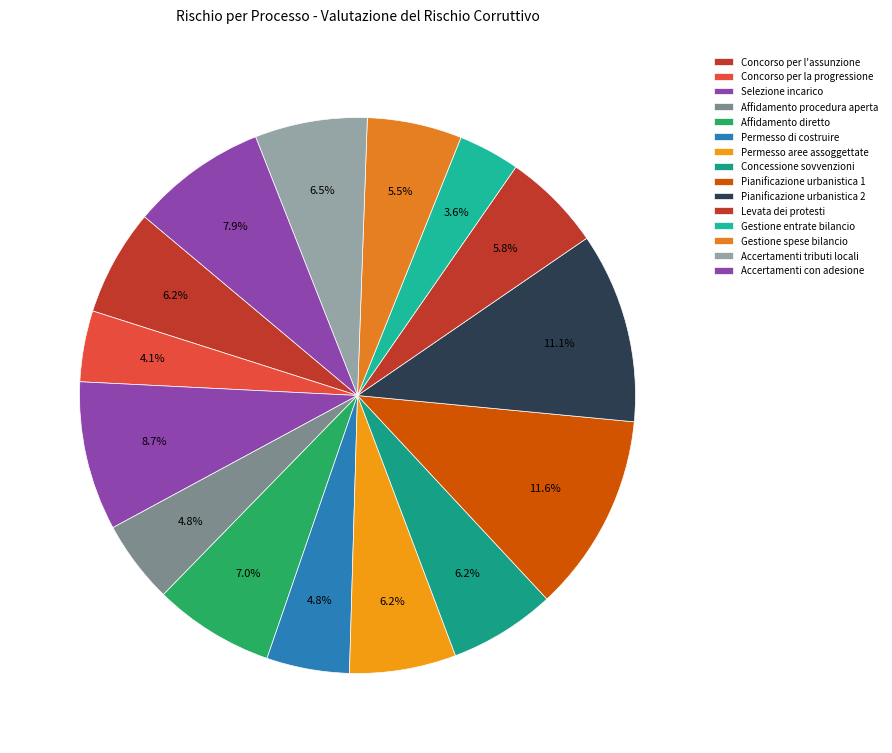

To the nearest percent, what is the difference between the largest and smallest slice percentages?

8%